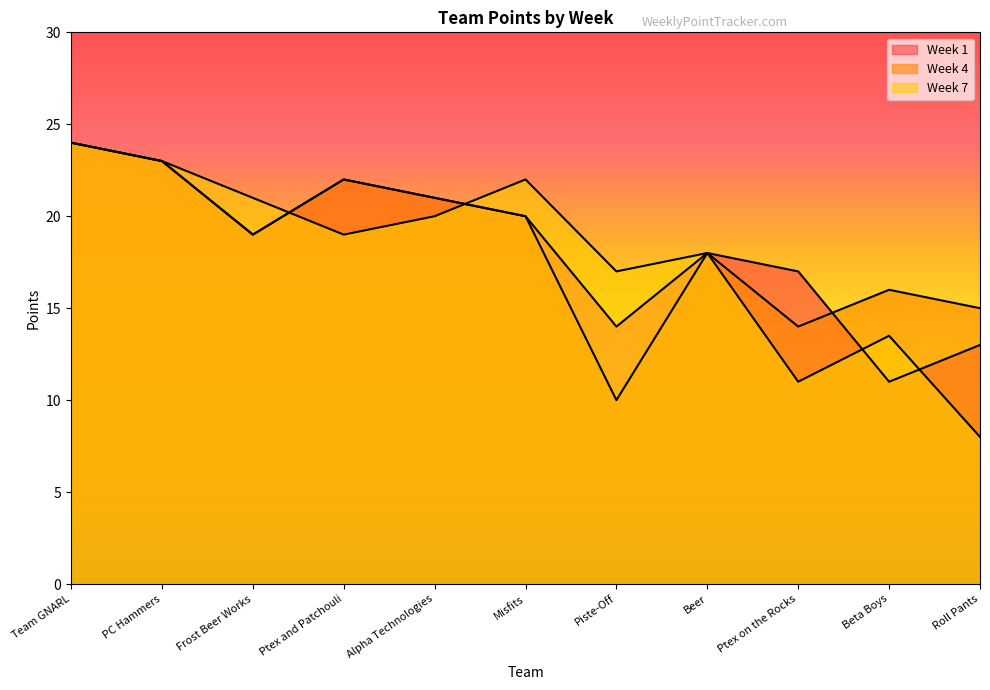

The value of Week 1 at Ptex and Patchouli is 22.0. True or false?

True